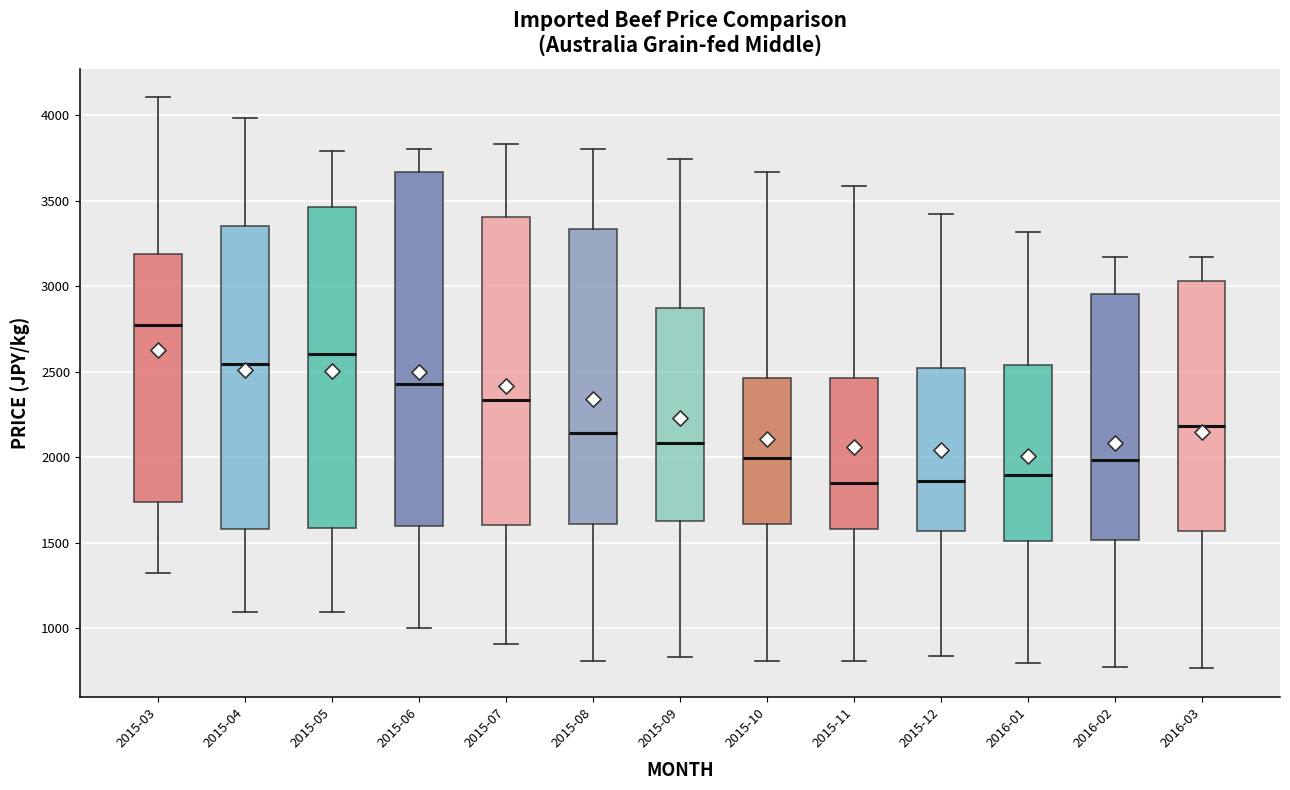

Which box has the highest median line?

2015-03